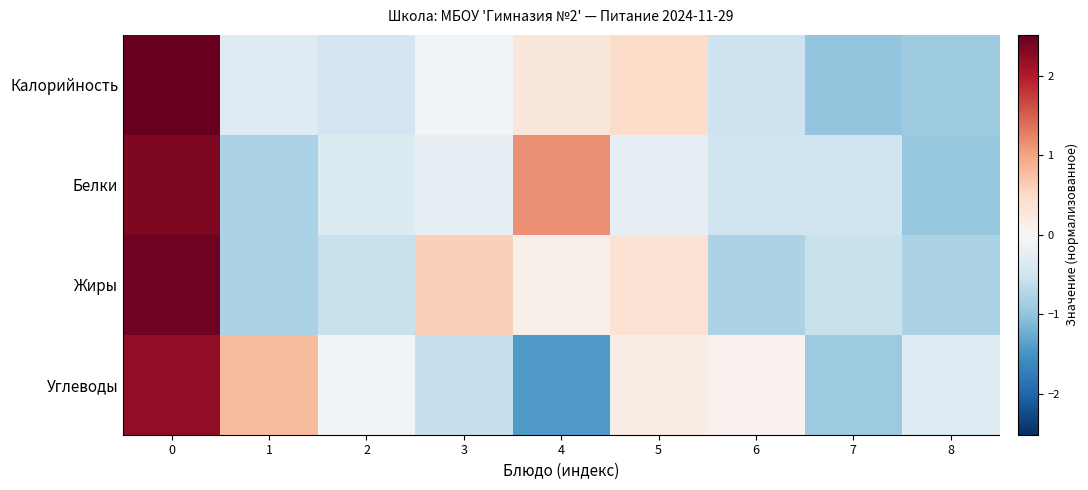

Reading right to left, what are all the values shown in this chart?

Калорийность: 8=-0.9	7=-1.0	6=-0.5	5=0.5	4=0.3	3=-0.1	2=-0.5	1=-0.3	0=2.5
Белки: 8=-0.9	7=-0.5	6=-0.5	5=-0.2	4=1.1	3=-0.2	2=-0.3	1=-0.8	0=2.3
Жиры: 8=-0.8	7=-0.6	6=-0.8	5=0.4	4=0.1	3=0.6	2=-0.6	1=-0.8	0=2.4
Углеводы: 8=-0.3	7=-0.9	6=0.1	5=0.2	4=-1.4	3=-0.6	2=-0.1	1=0.8	0=2.2